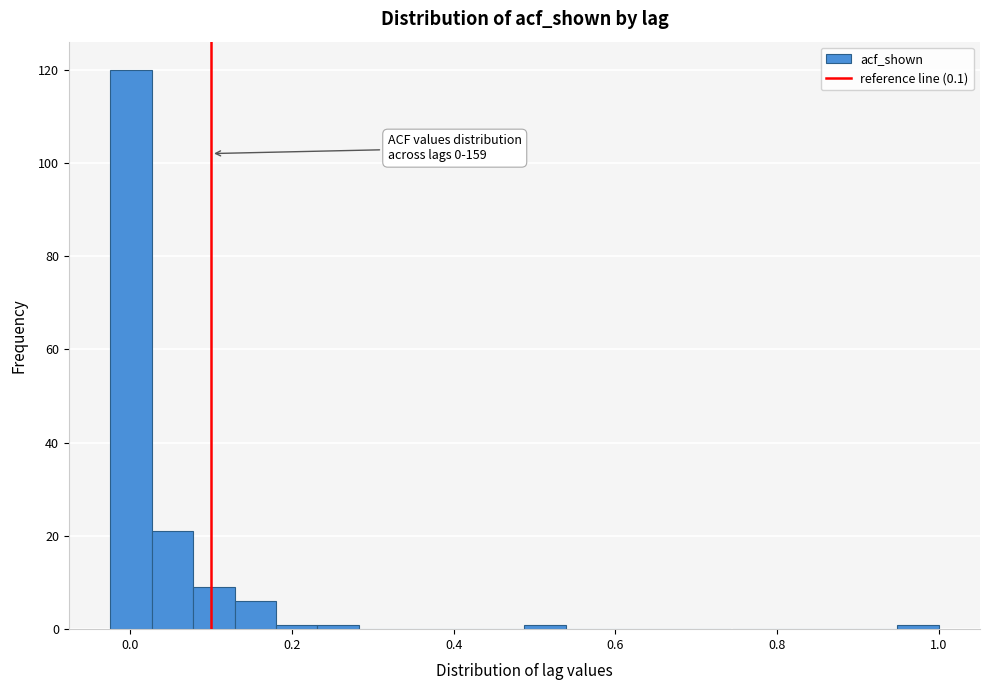

Around what value on the x-axis is the tallest bar? Give the approximate position of its centre, as read against the axis.

0.00